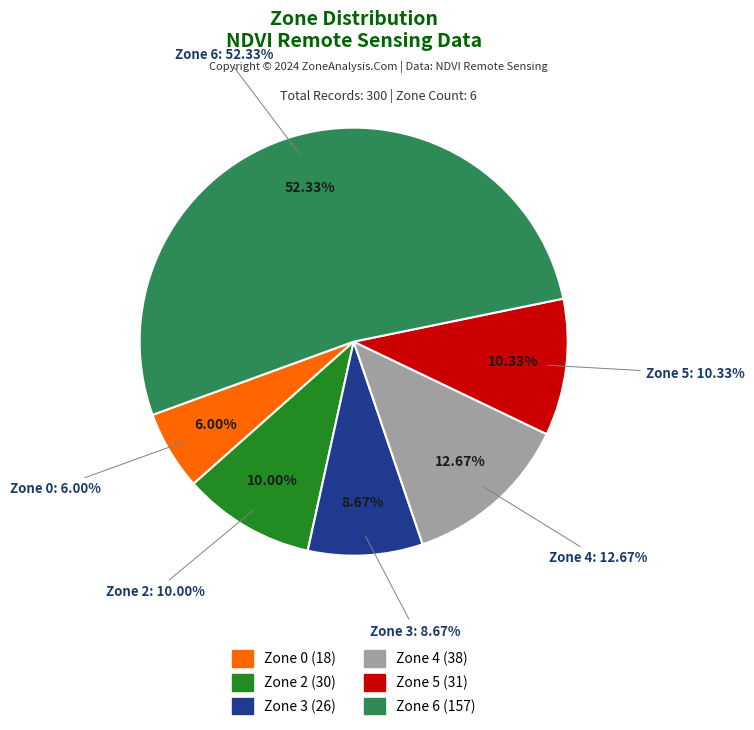

Count the number of slices in the pie.

5